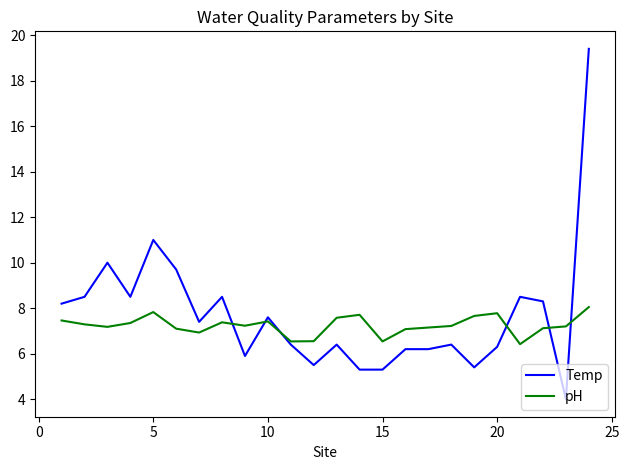

Which series has the widest spread of values?

Temp